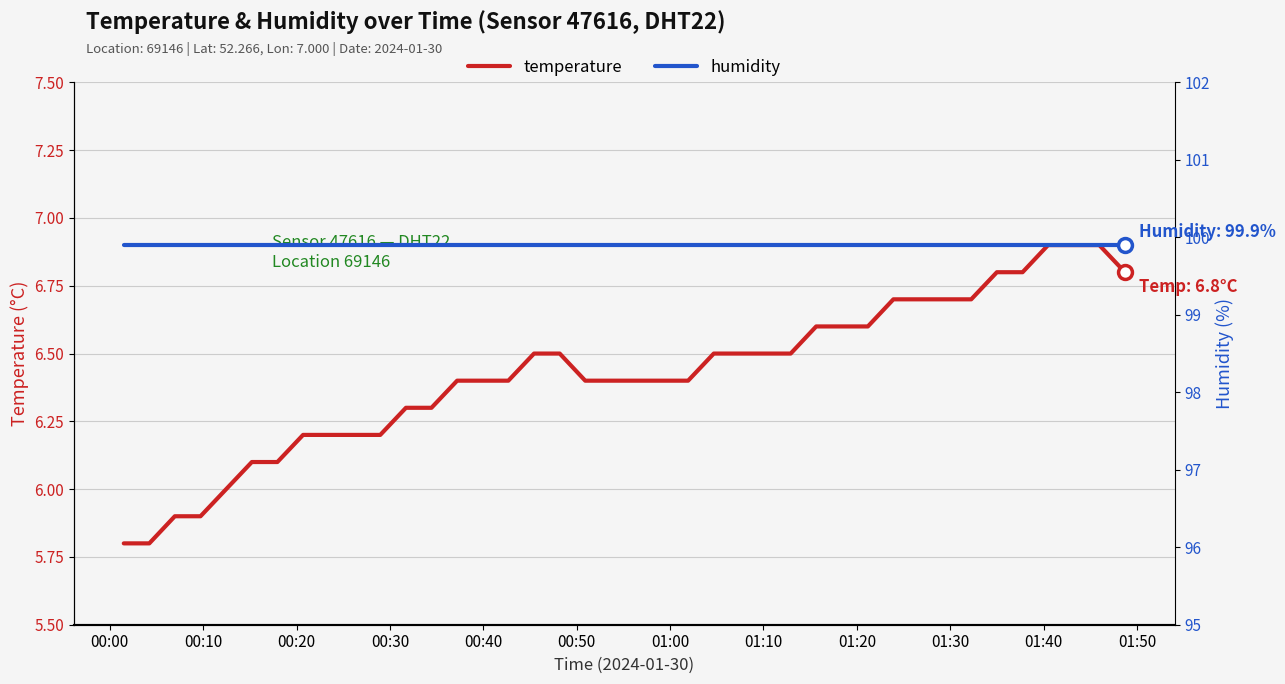

At which label is humidity closest to 99?

00:00